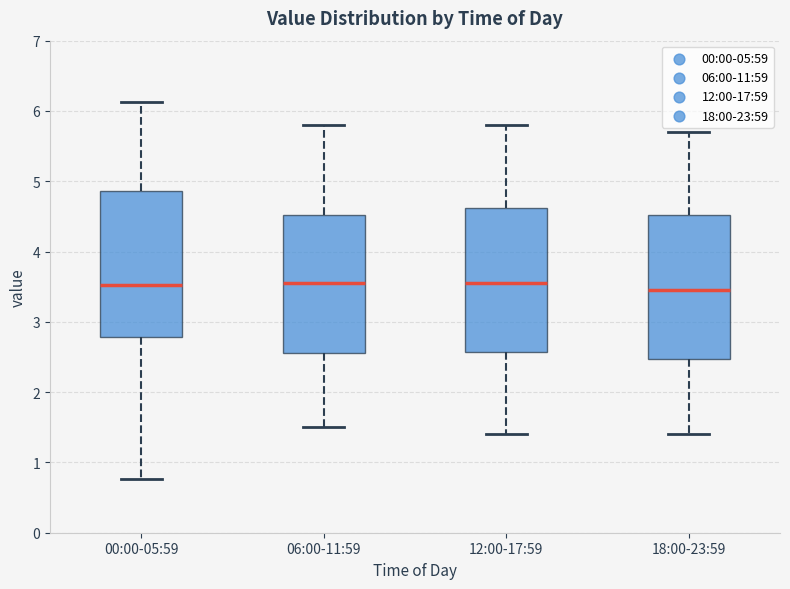

Reading left to right, transcribe this box plot: for each box, give where its median line is, the range the box spans, and where its two whiskers end, as read against the y-axis. The values are not printed on the chart, so give them approximately, as read against the axis.

00:00-05:59: median 3.5, box 2.8 to 4.9, whiskers 0.8 to 6.1
06:00-11:59: median 3.6, box 2.6 to 4.5, whiskers 1.5 to 5.8
12:00-17:59: median 3.6, box 2.6 to 4.6, whiskers 1.4 to 5.8
18:00-23:59: median 3.5, box 2.5 to 4.5, whiskers 1.4 to 5.7